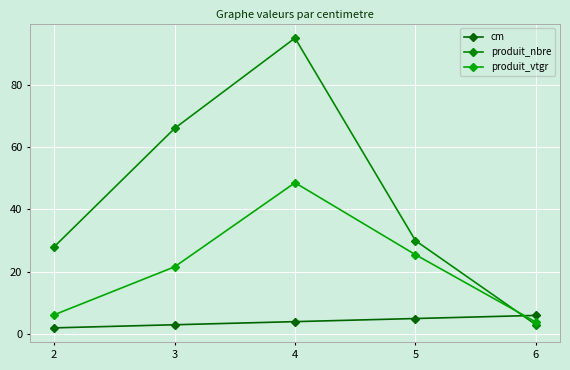

Which series has the widest spread of values?

produit_nbre